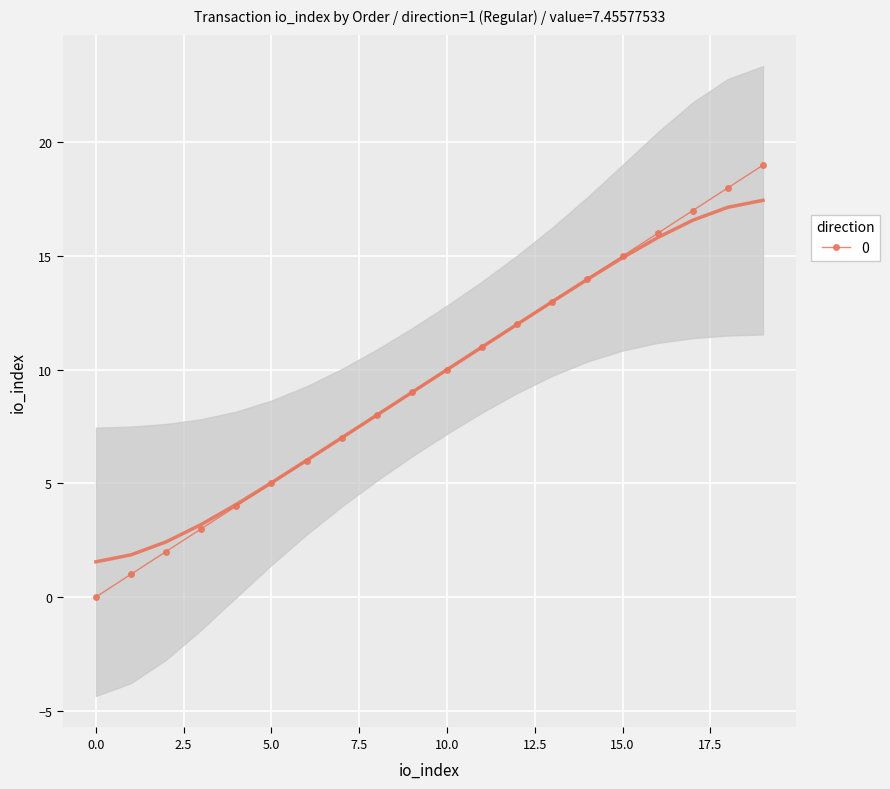

What is the value of the 9th point from the left?

8